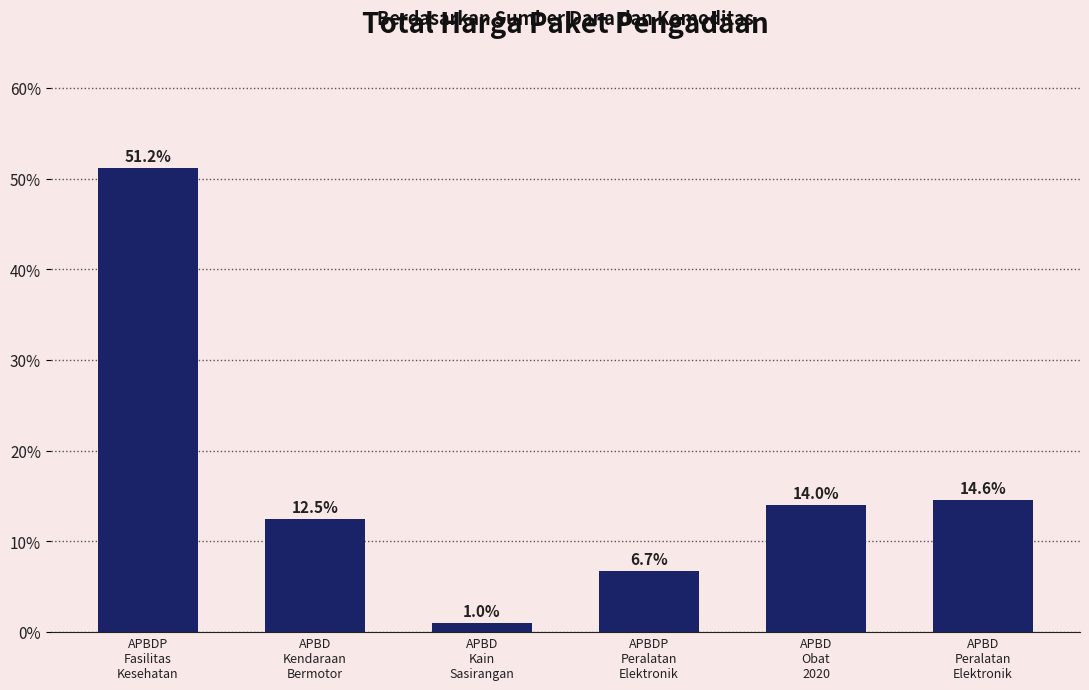

What is the label of the 5th bar from the right?

APBD
Kendaraan
Bermotor